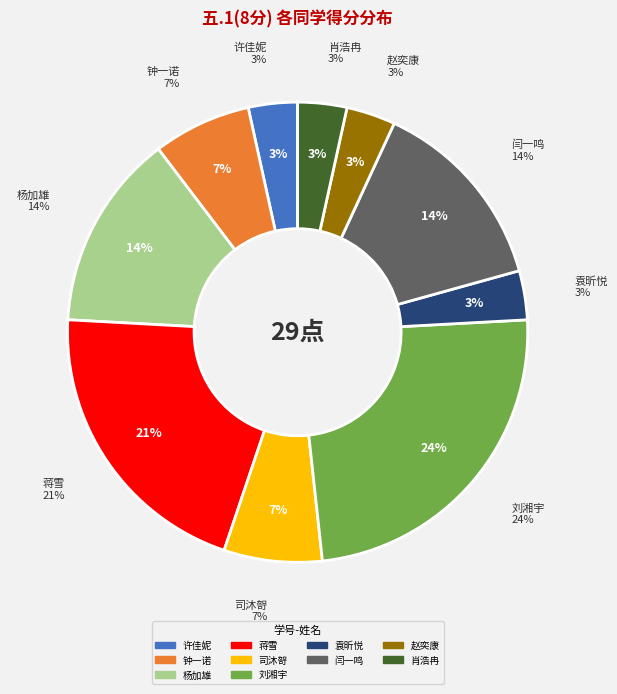

Does any single category account for the majority?

No